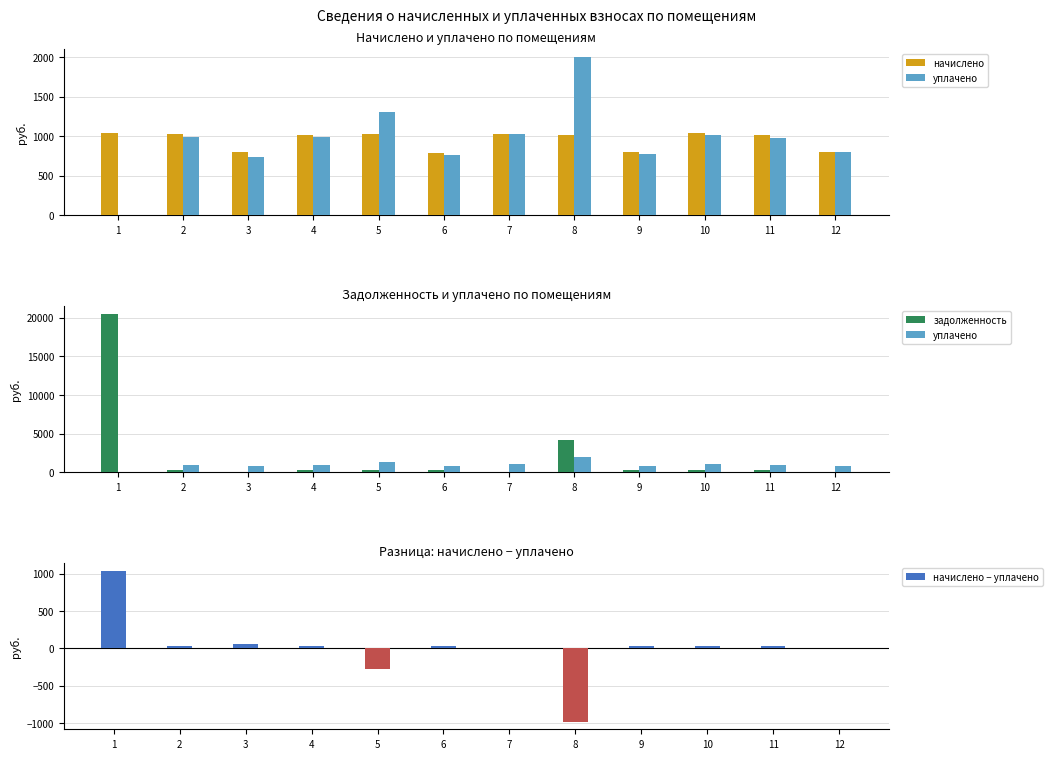

What are all the series names shown in the legend?

начислено, уплачено, задолженность, начислено − уплачено